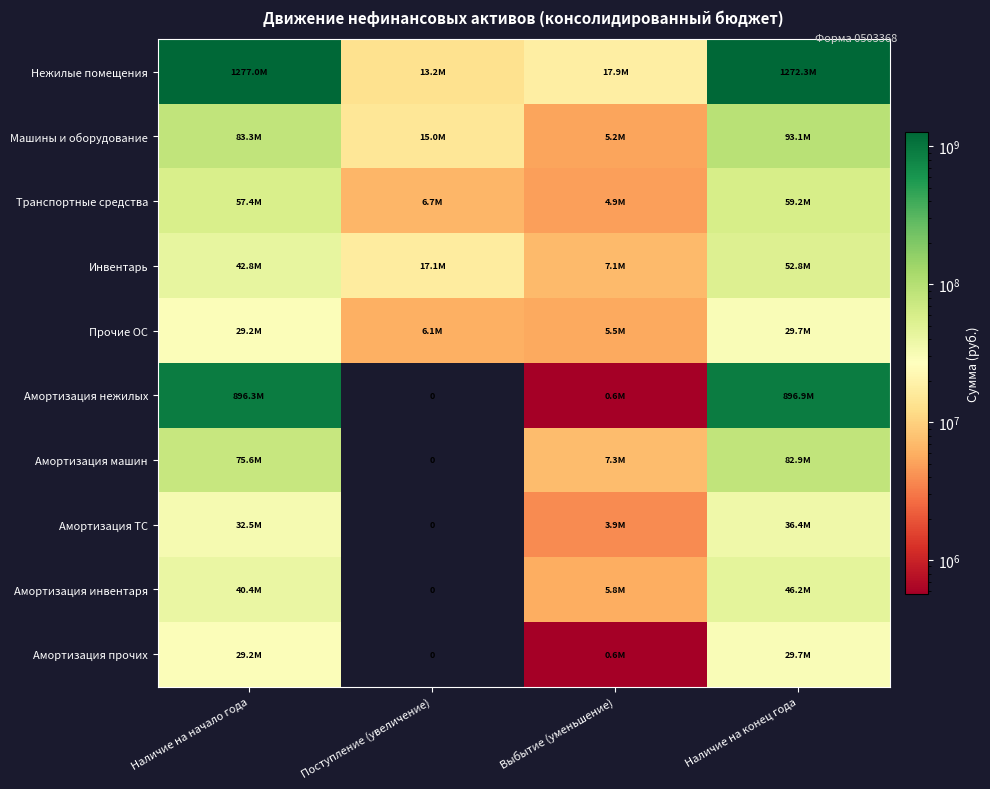

Rank the series by their maximum value, from lowest to highest.

Прочие ОС, Амортизация прочих, Амортизация ТС, Амортизация инвентаря, Инвентарь, Транспортные средства, Амортизация машин, Машины и оборудование, Амортизация нежилых, Нежилые помещения